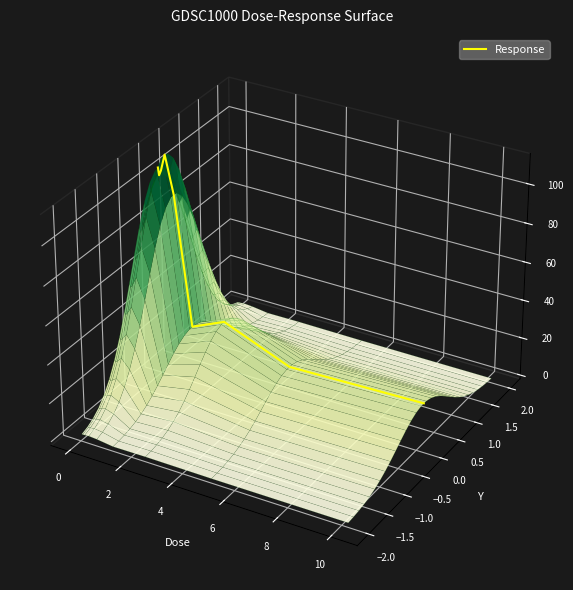

The value at 6 is 0.0. True or false?

True